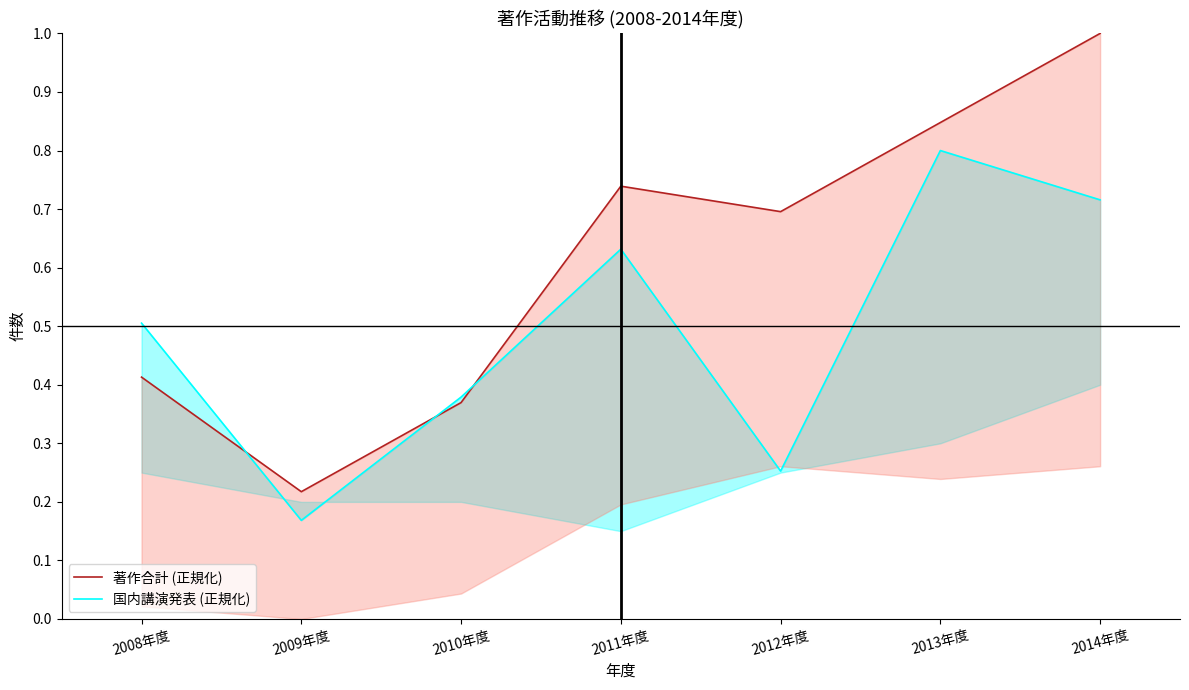

How many categories are shown in the chart?

7